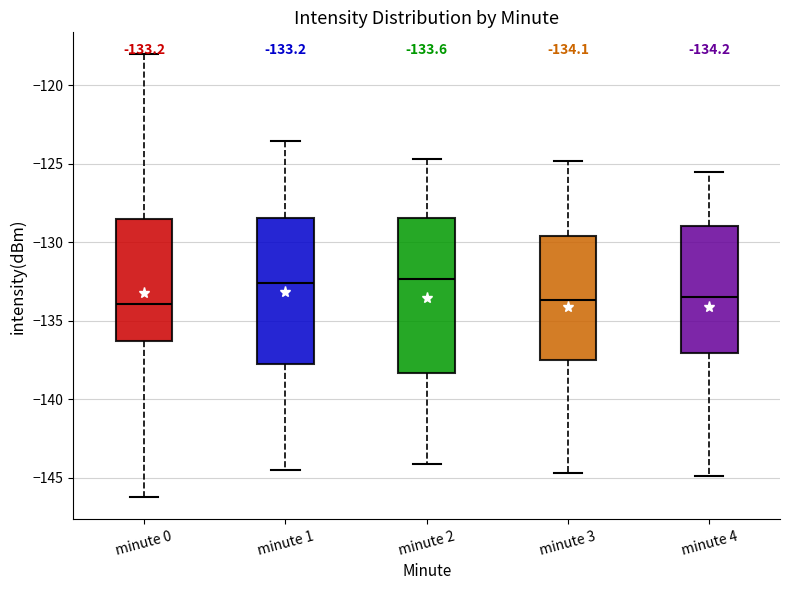

Which box is the tallest, from its lower edge to its upper edge?

minute 2